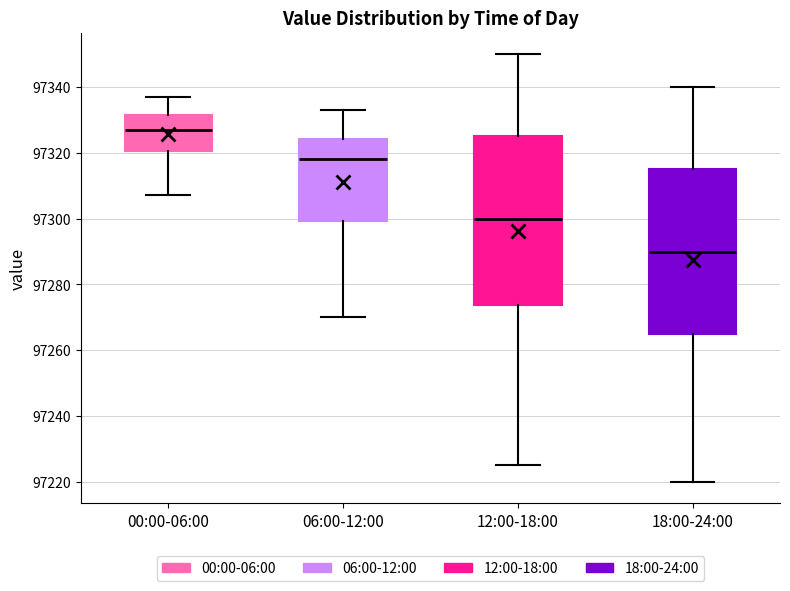

Which box has the lowest median line?

18:00-24:00